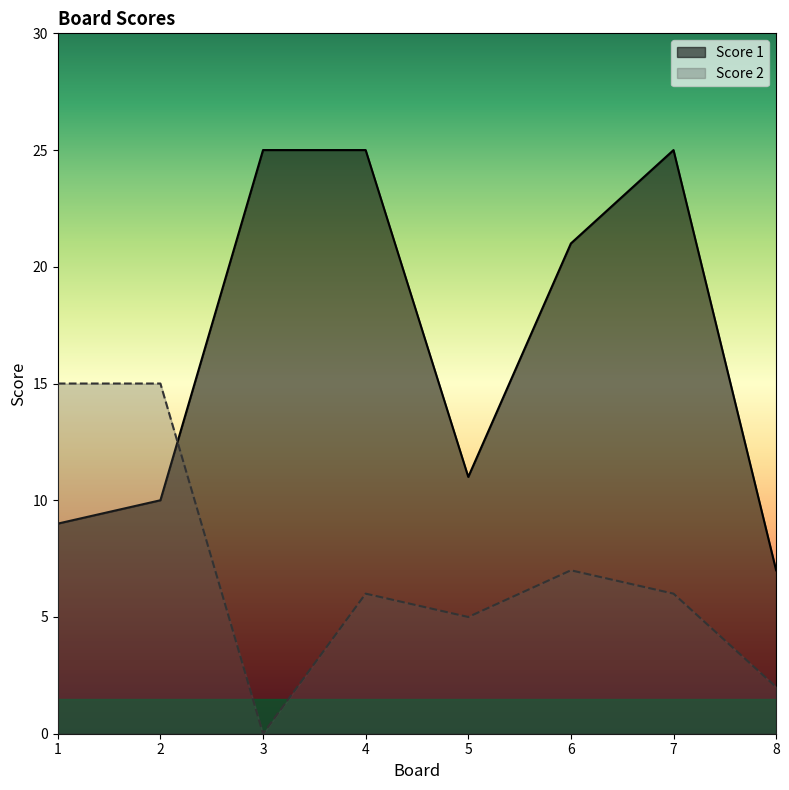

The Score 2 series shows 6 at 4. True or false?

True